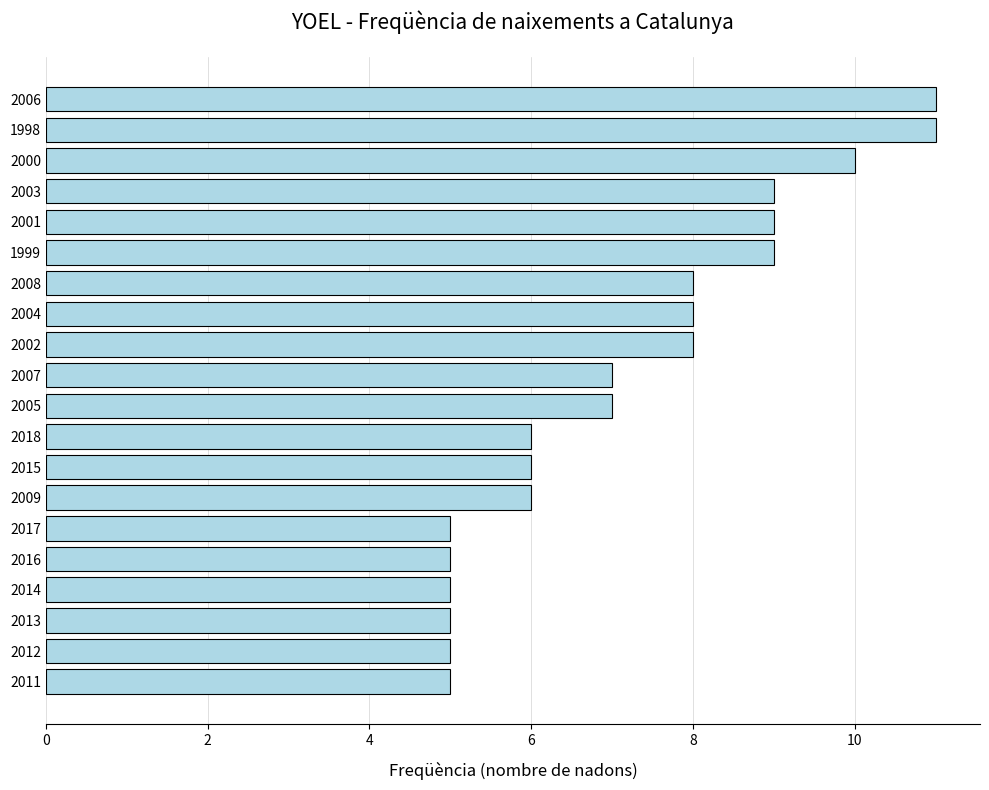

What is the minimum value shown in the chart?

5